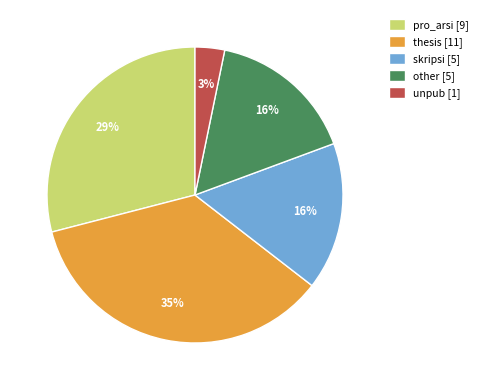

Does any single category account for the majority?

No